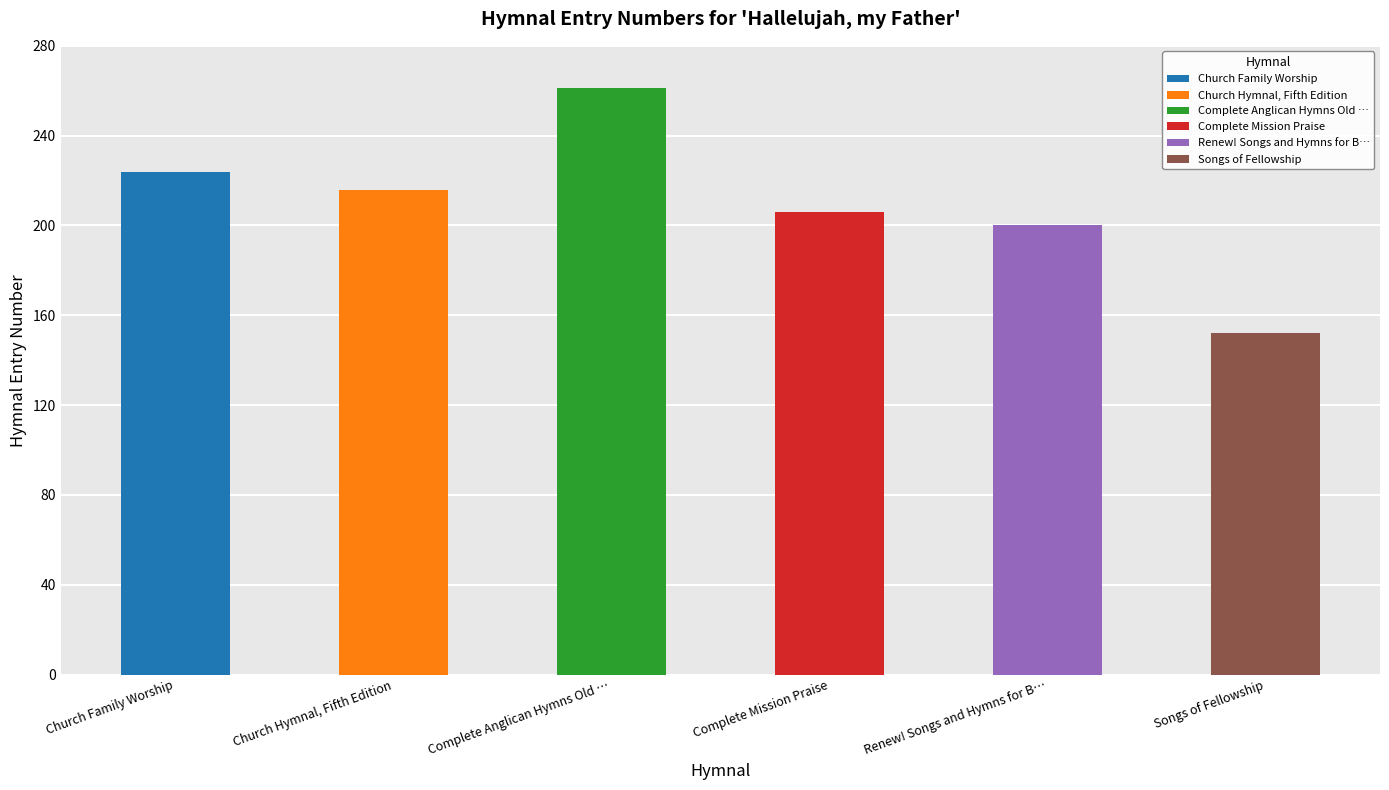

Approximately how many times larger is the value at Complete Mission Praise compared to Church Family Worship?

0.9